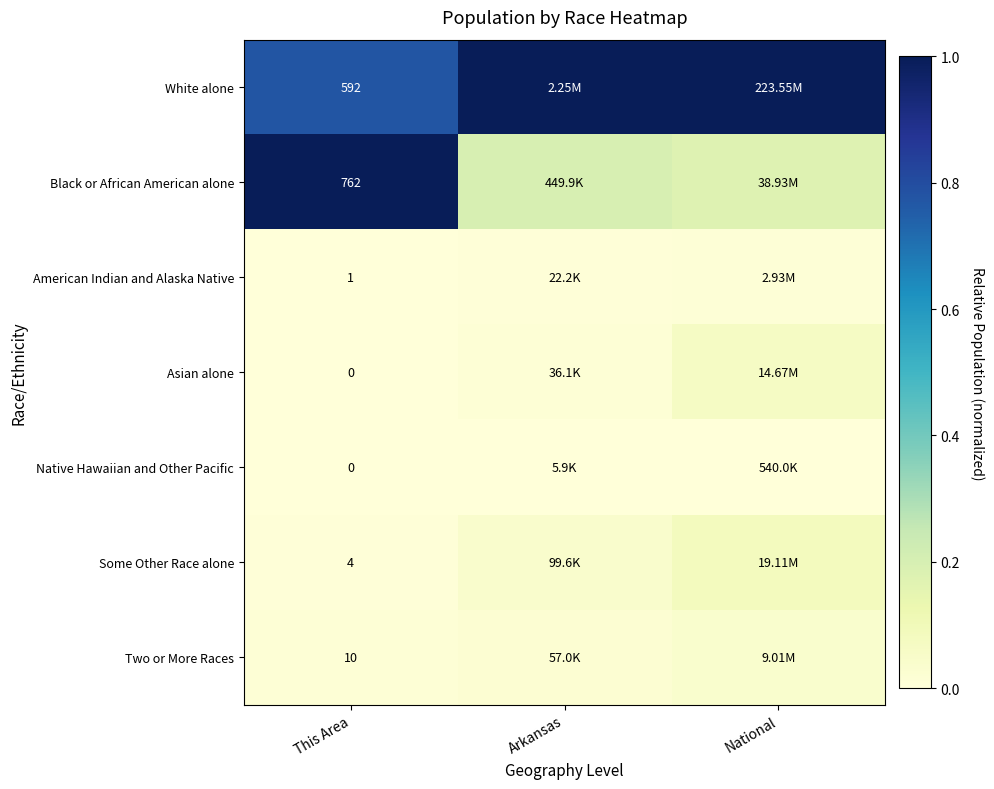

Which series has the largest range (max minus min)?

Black or African American alone